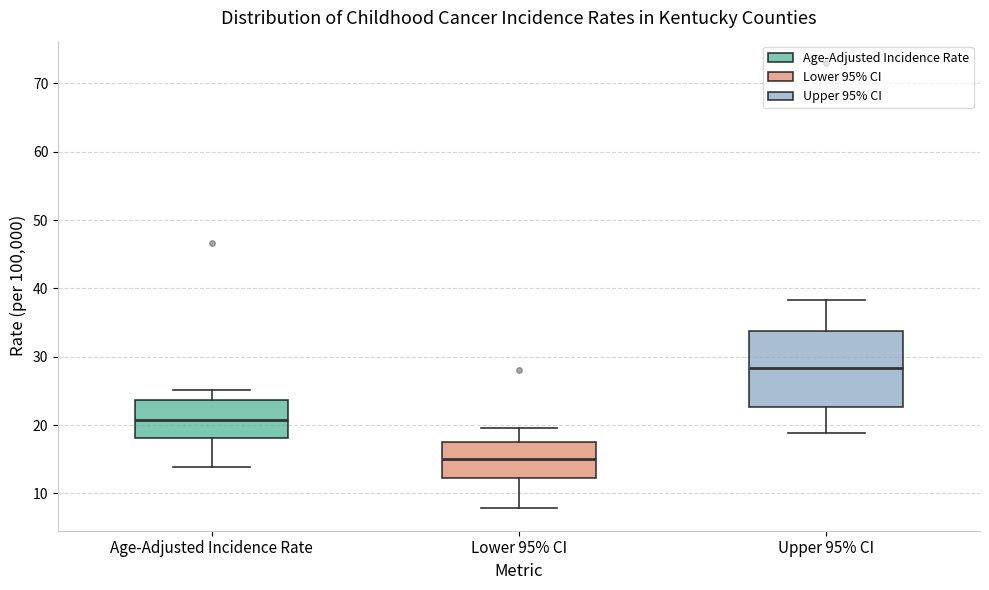

Reading left to right, read every box against the y-axis: the position of its median line, the range the box covers, and the ends of its whiskers. The values are not printed on the chart, so give them approximately, as read against the axis.

Age-Adjusted Incidence Rate: median 21, box 18 to 24, whiskers 14 to 25
Lower 95% CI: median 15, box 12 to 18, whiskers 8 to 20
Upper 95% CI: median 28, box 23 to 34, whiskers 19 to 38